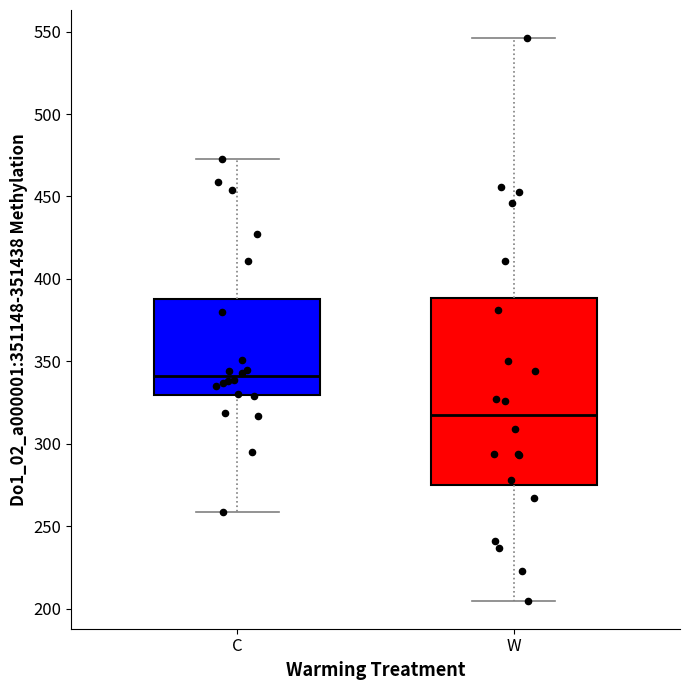

Reading left to right, transcribe this box plot: for each box, give where its median line is, the range the box spans, and where its two whiskers end, as read against the y-axis. The values are not printed on the chart, so give them approximately, as read against the axis.

C: median 340, box 330 to 390, whiskers 260 to 475
W: median 320, box 275 to 390, whiskers 205 to 545